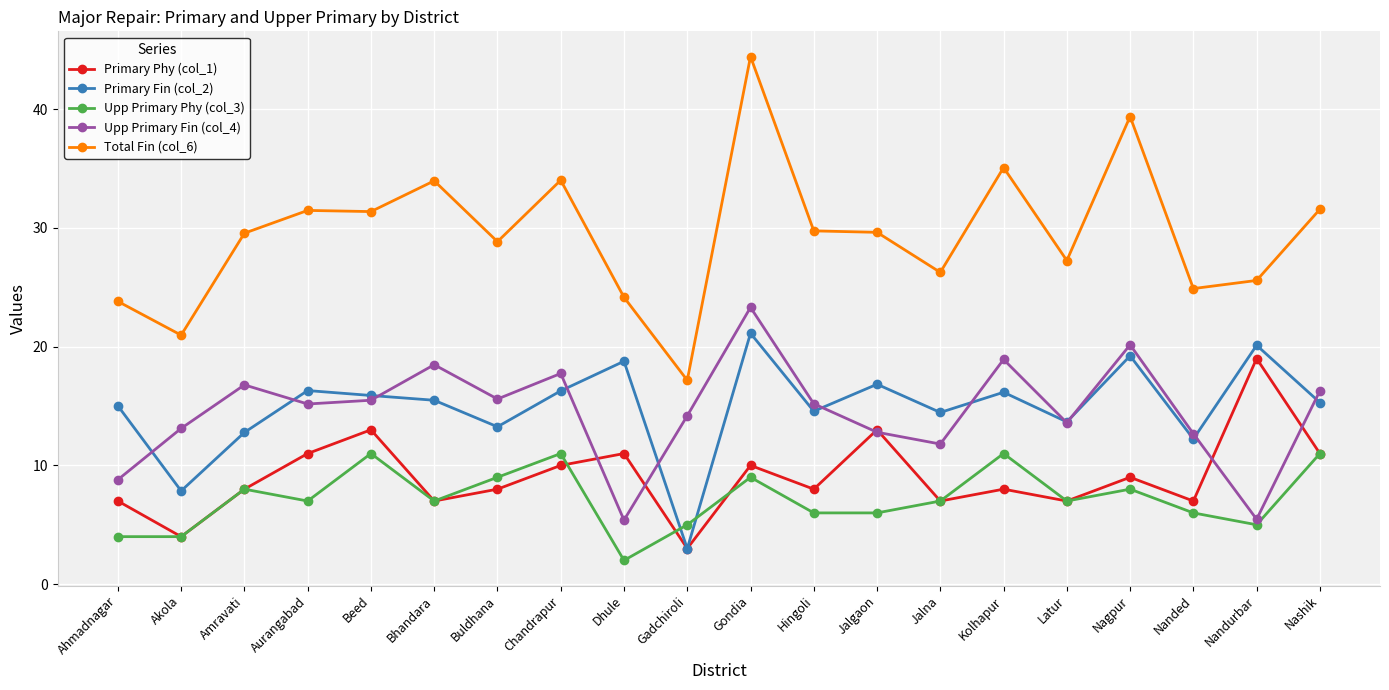

What is the label of the 17th point from the left?

Nagpur